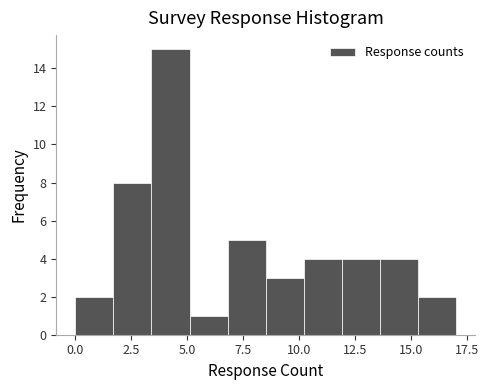

Read against the x-axis, roughly where is the centre of the tallest bar?

4.5